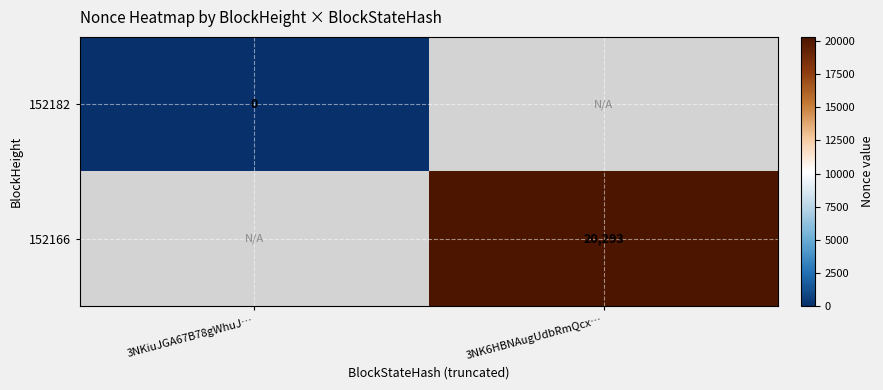

True or false: 152166 has a value of 29123 at 3NK6HBNAugUdbRmQcx….

False